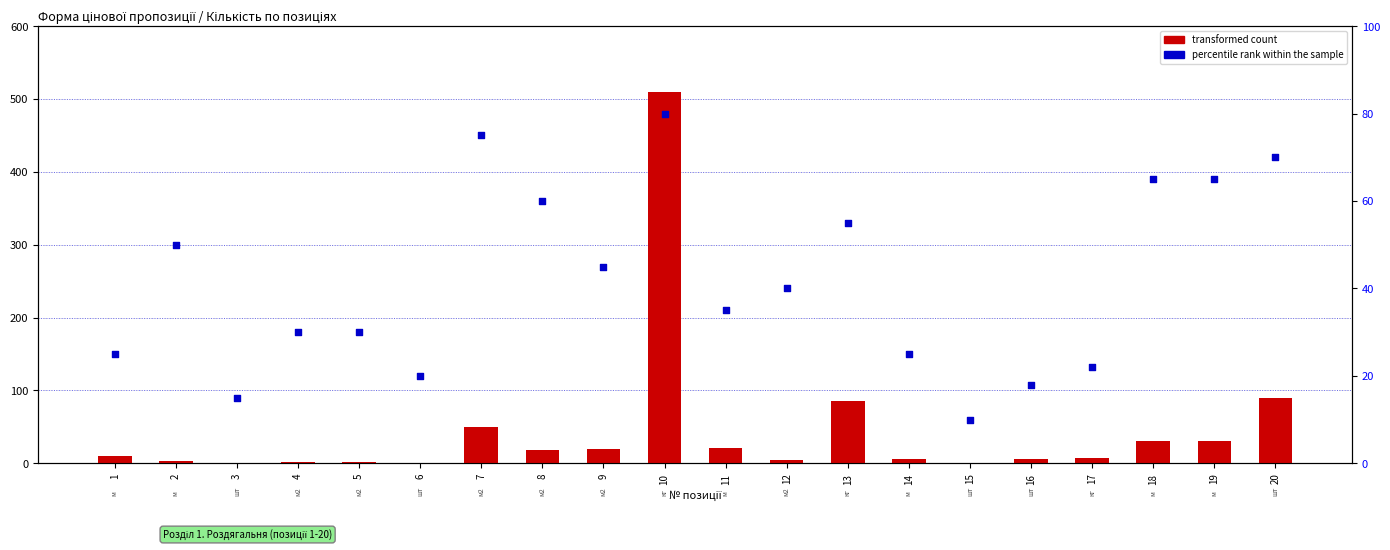

Which series has the widest spread of Y values?

transformed count